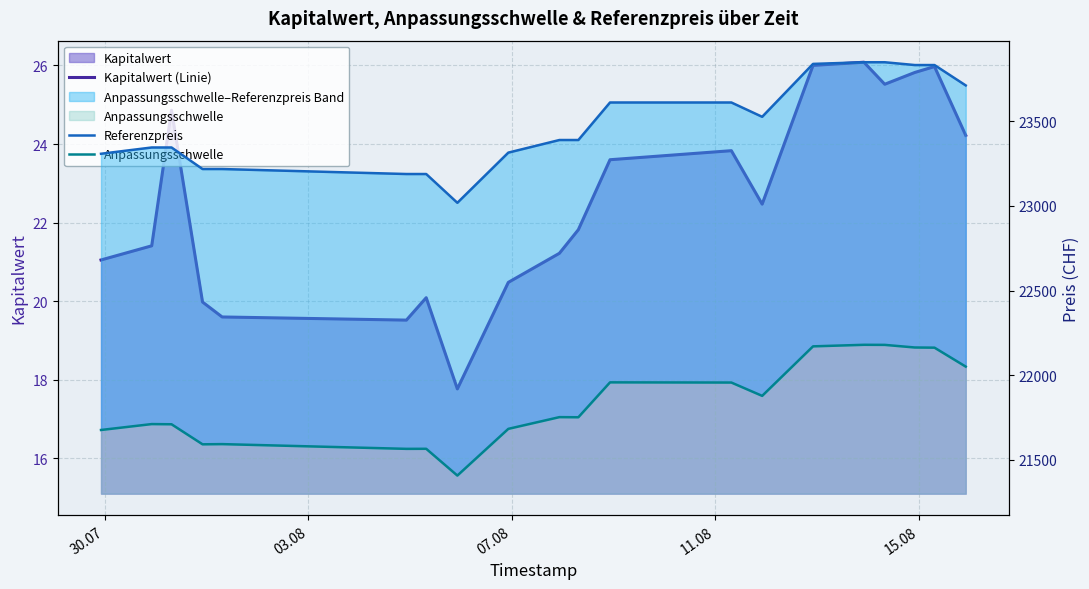

What is the average value of the Kapitalwert (Linie) series?

22.6